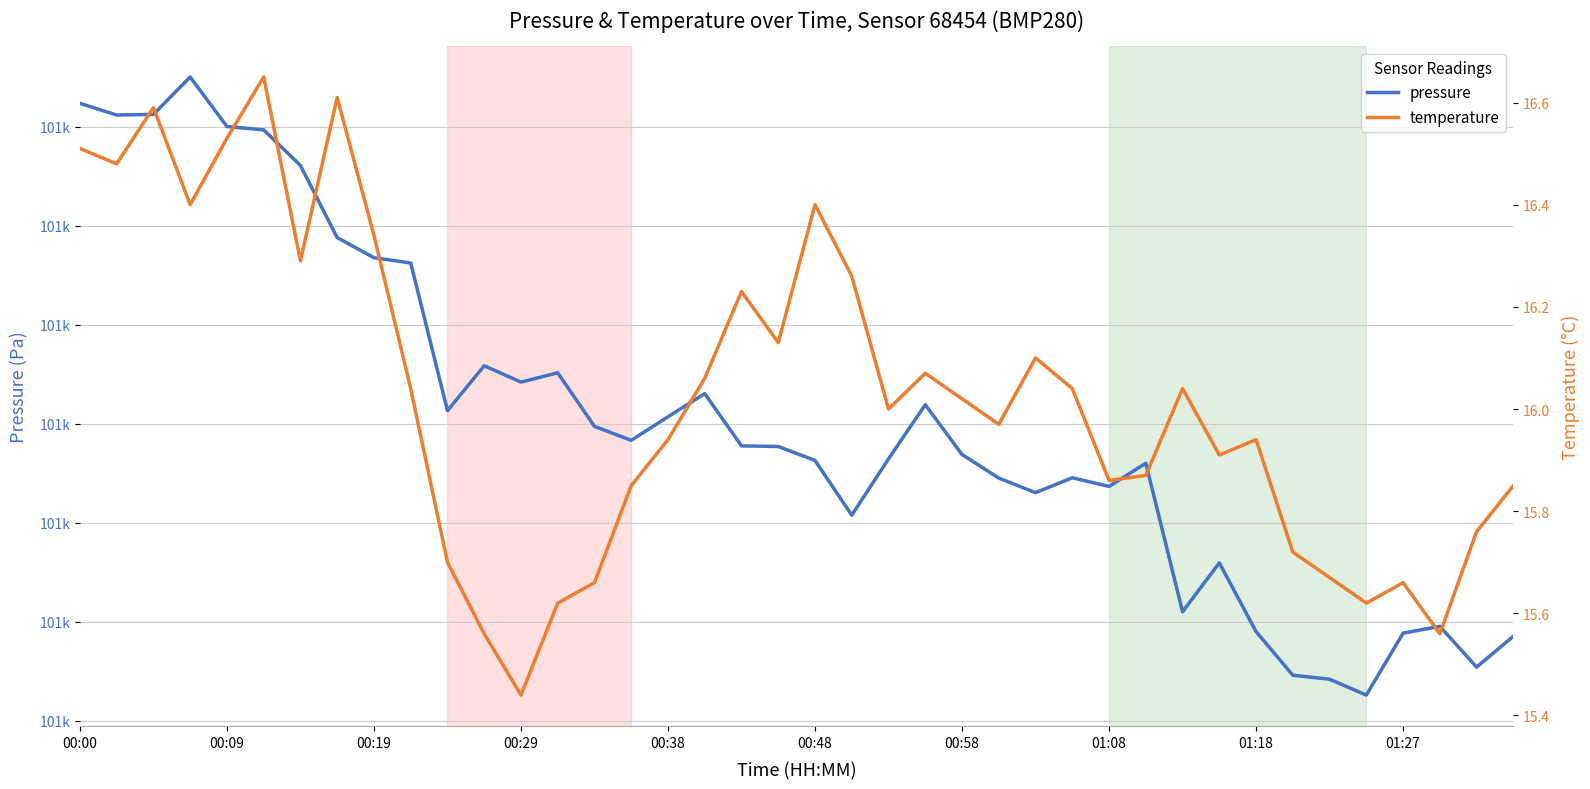

Where is pressure nearest to the value 101573?

17